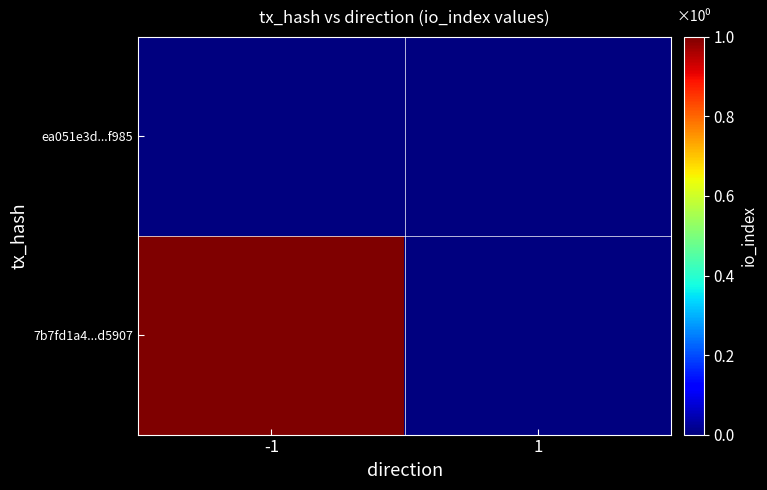

What is the difference between the highest and lowest values at -1?

1